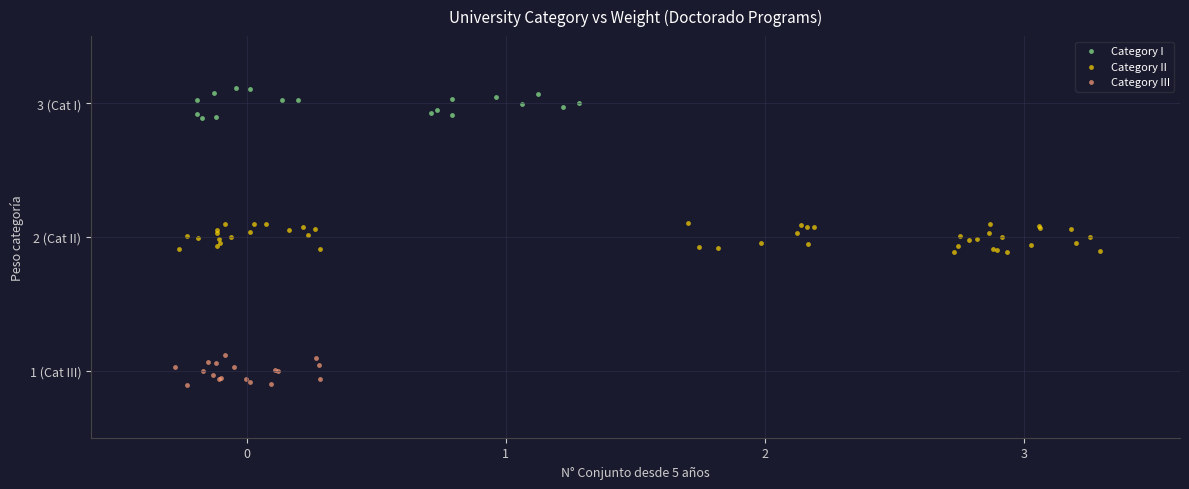

Which series reaches the maximum Y coordinate?

Category I